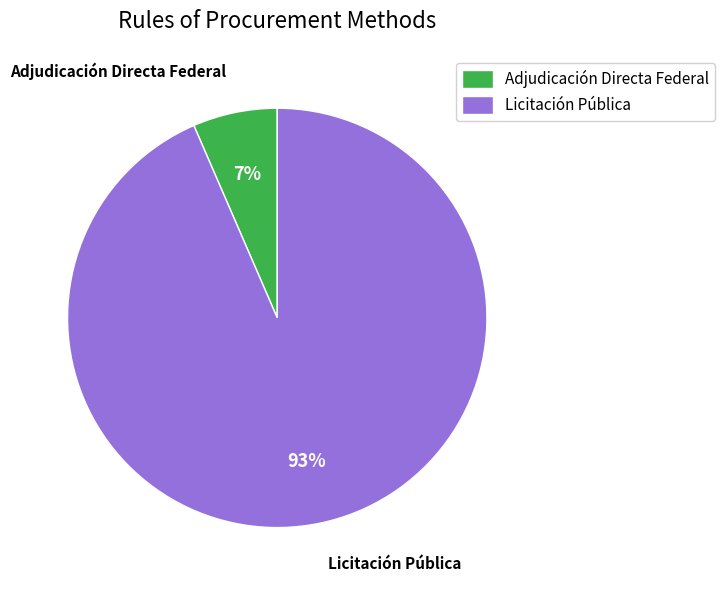

How many slices are in this pie chart?

2